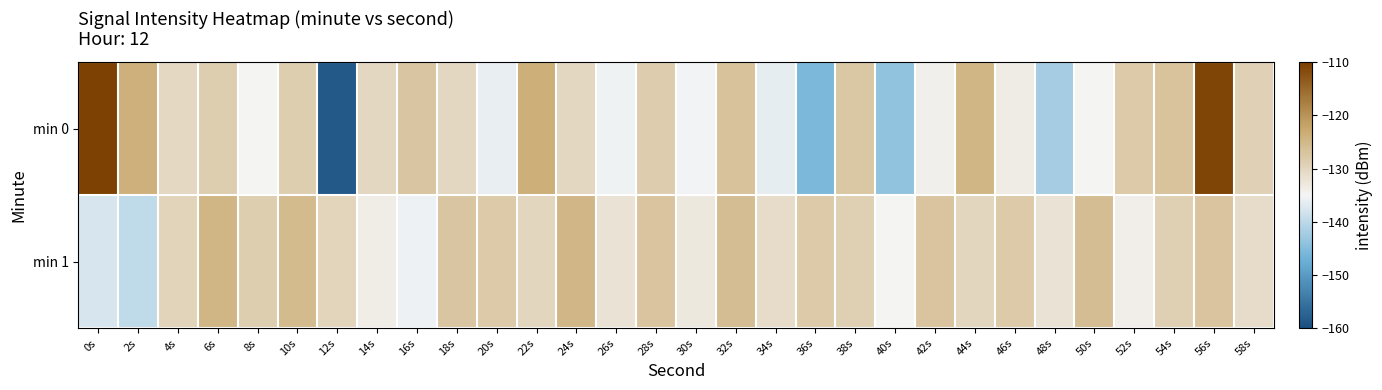

Between 0s and 20s, which series saw the biggest shift?

min 0